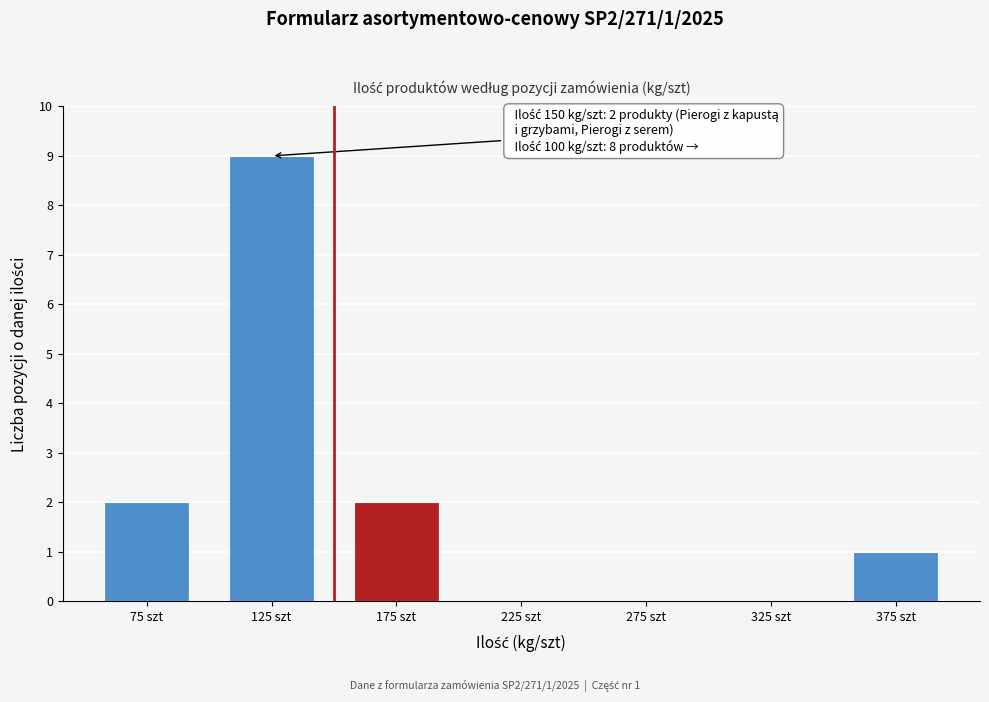

Which range on the x-axis has the tallest bar?

100 to 150